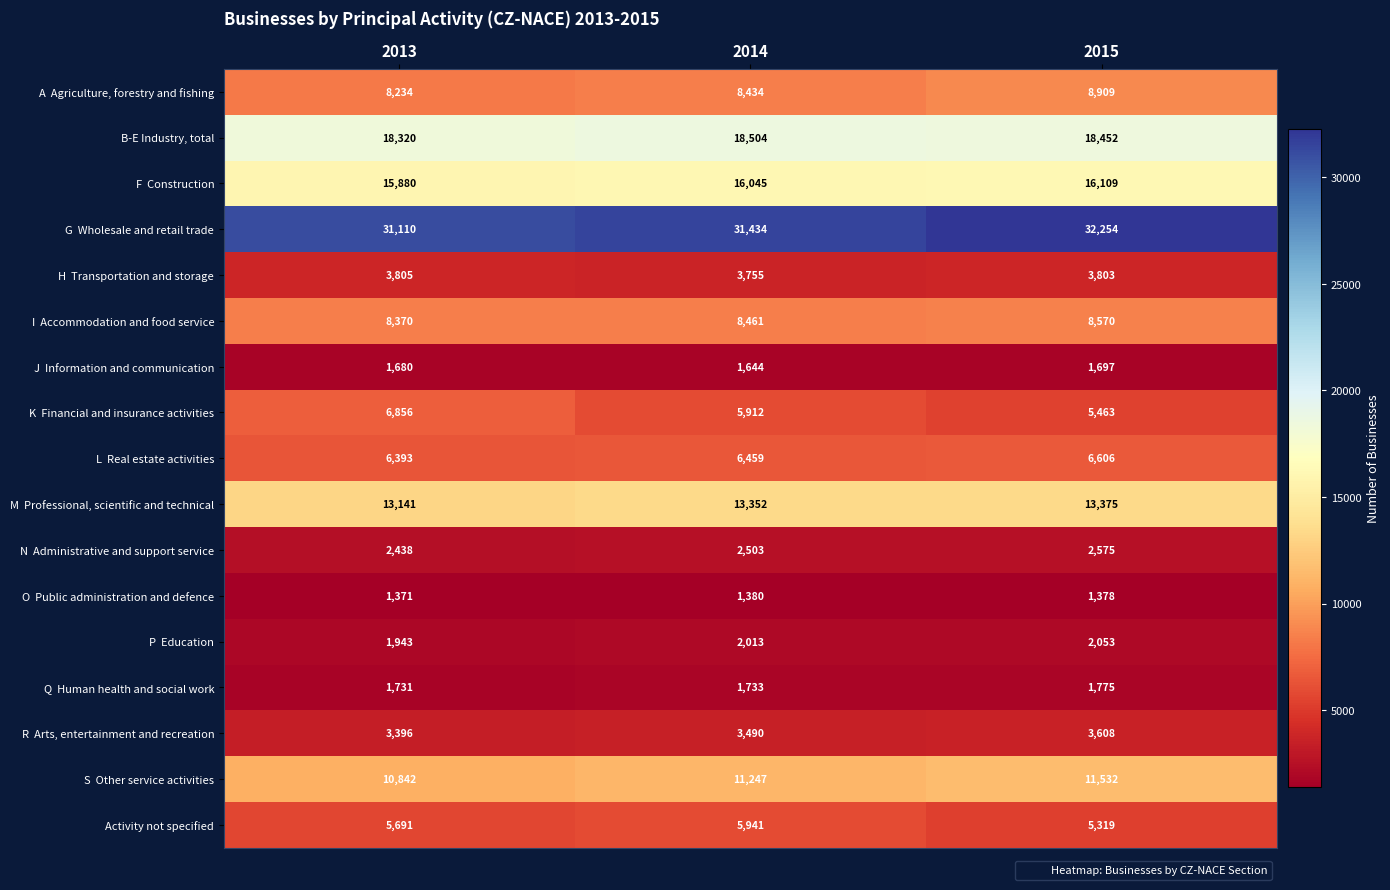

What is the difference between the highest and lowest values at 2013?

29739